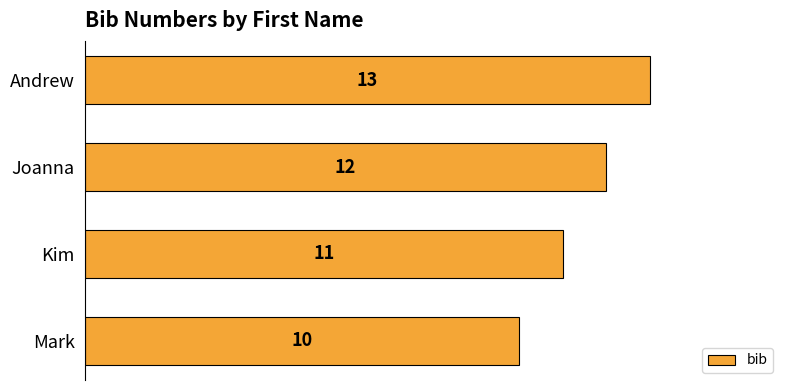

What is the change in value from Mark to Andrew?

+3